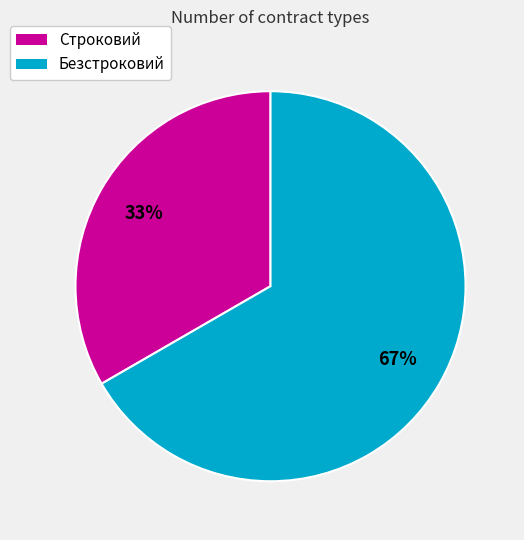

Is there any slice that represents more than half of the pie?

Yes